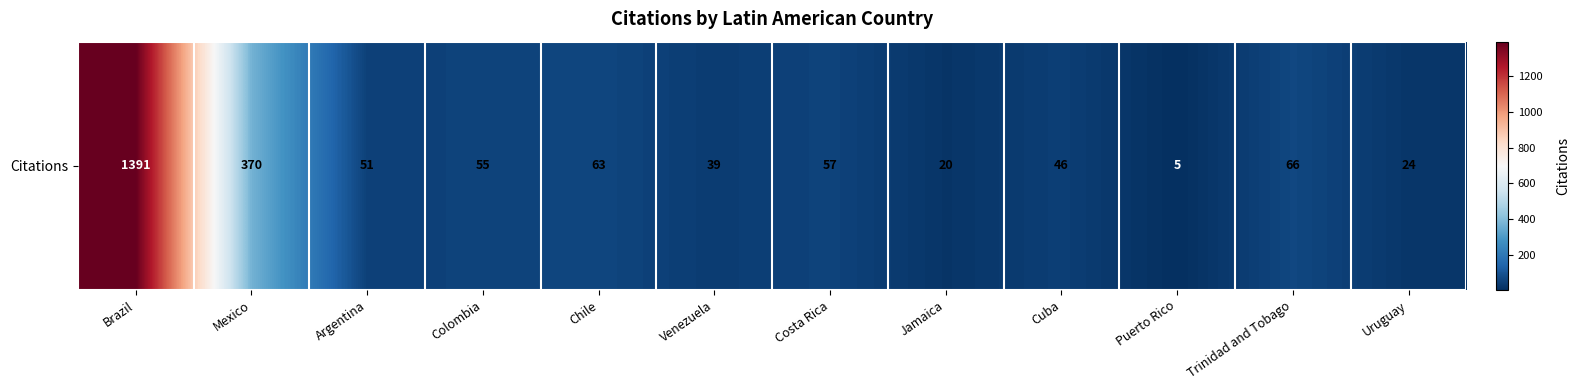

Where does the data first go above 55?

Brazil